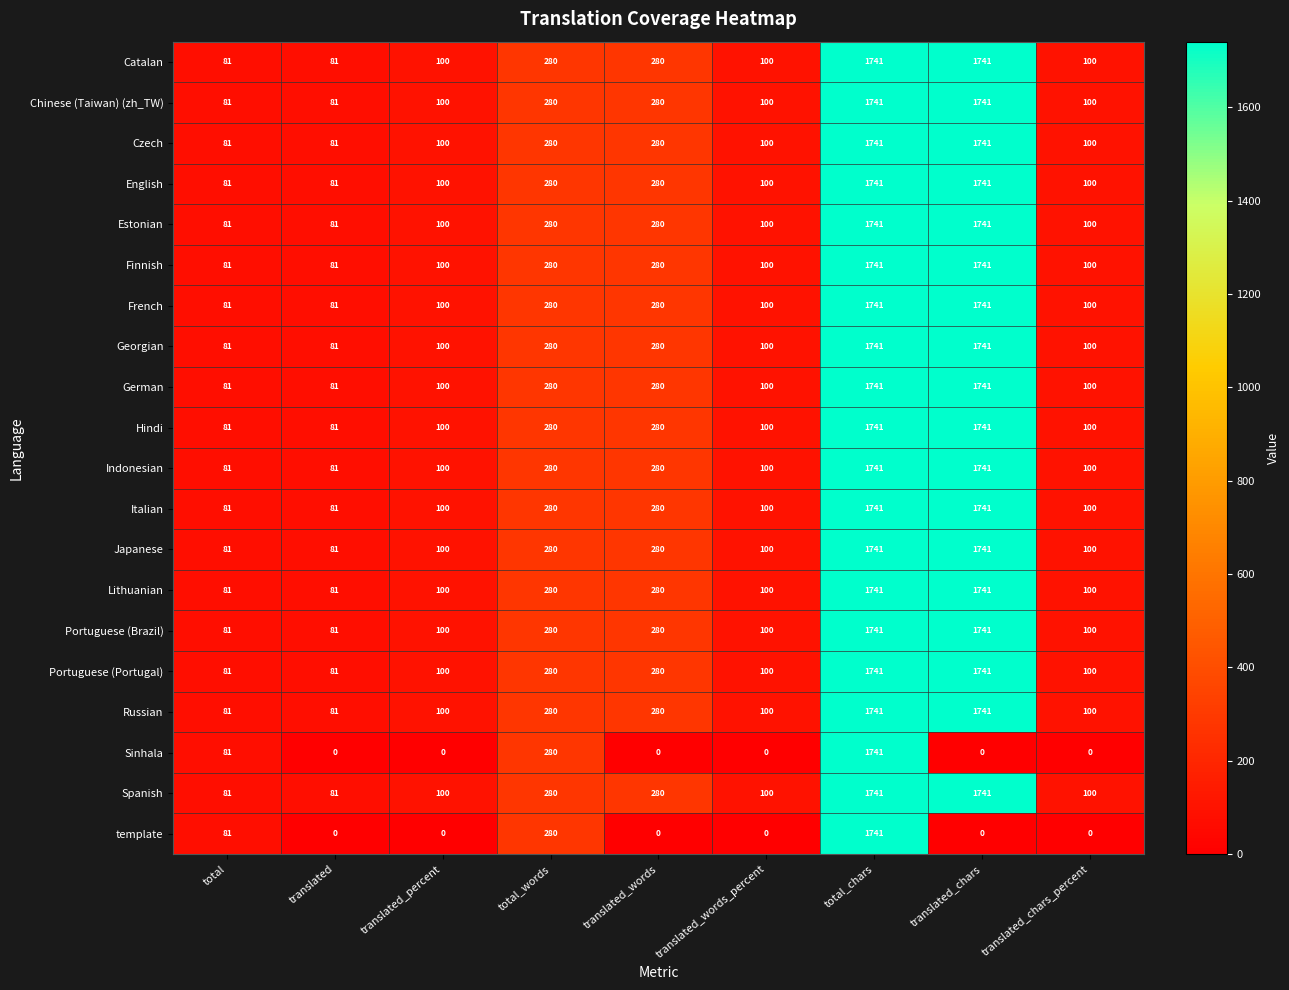

What is the maximum value shown in the chart?

1741